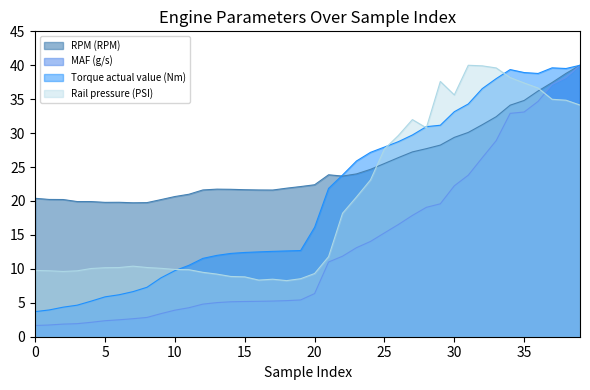

How many lines are shown in the chart?

4